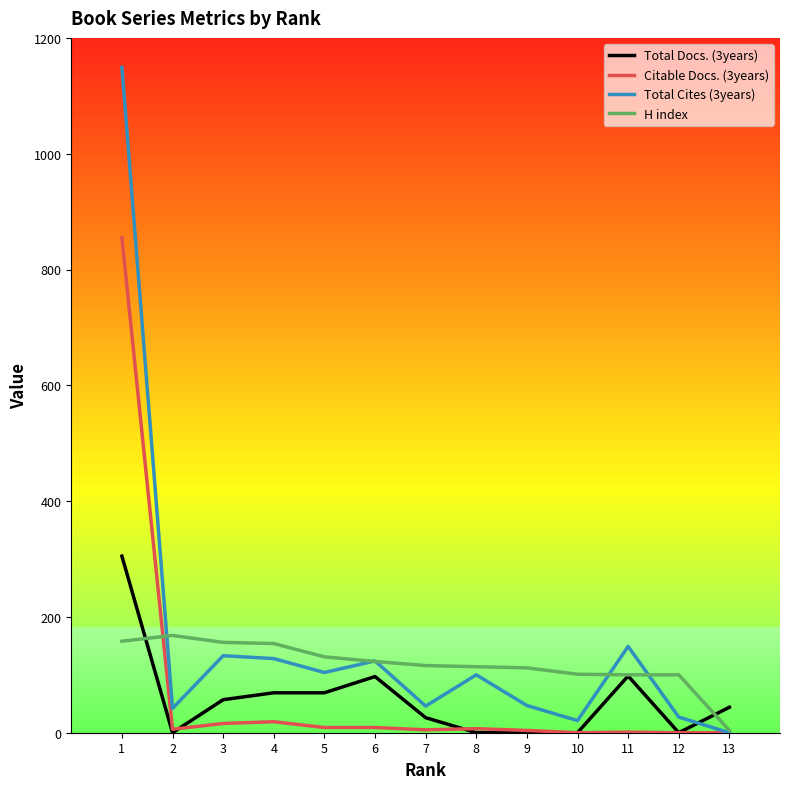

Rank the series by their maximum value, from highest to lowest.

Total Cites (3years), Citable Docs. (3years), Total Docs. (3years), H index